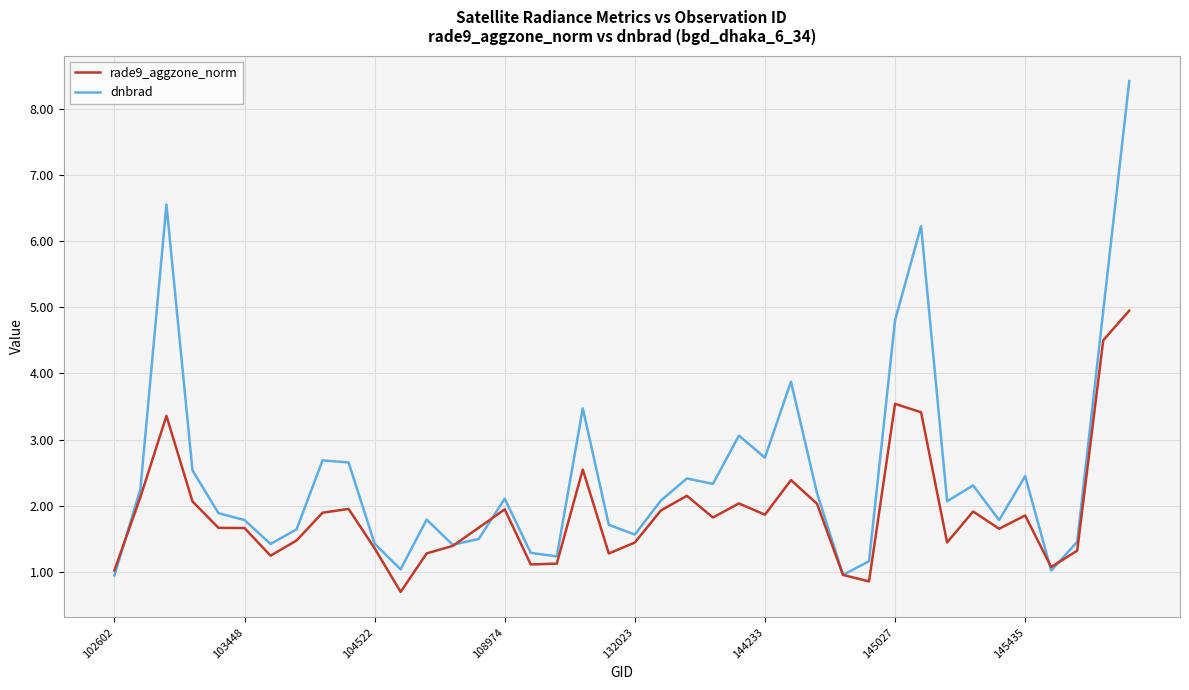

What is the smallest value displayed?

0.7